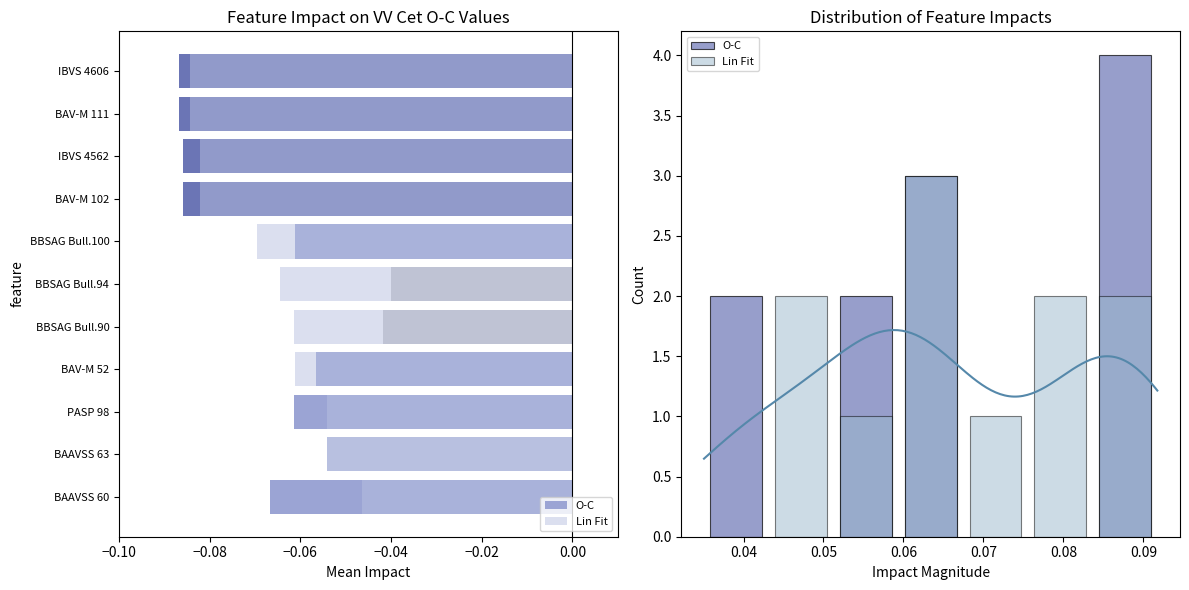

At how many categories does at least one series exceed 1?

6